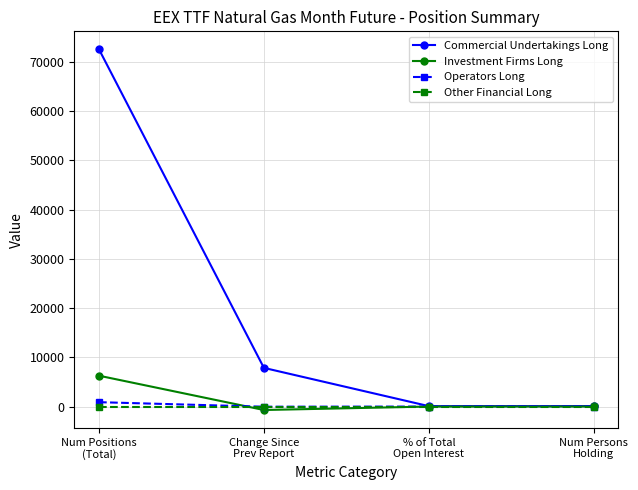

Which label corresponds to the smallest value in the chart?

Change Since
Prev Report